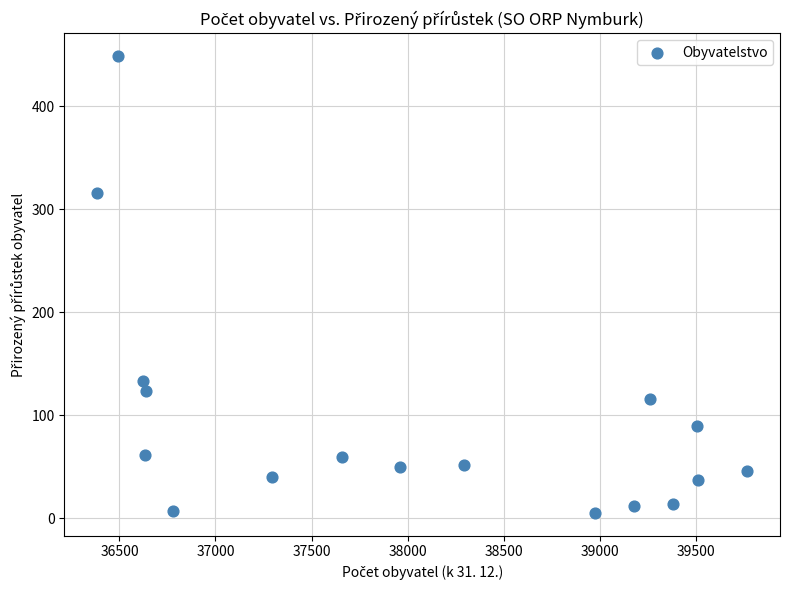

What Y value in the scatter plot is closest to 227?

316